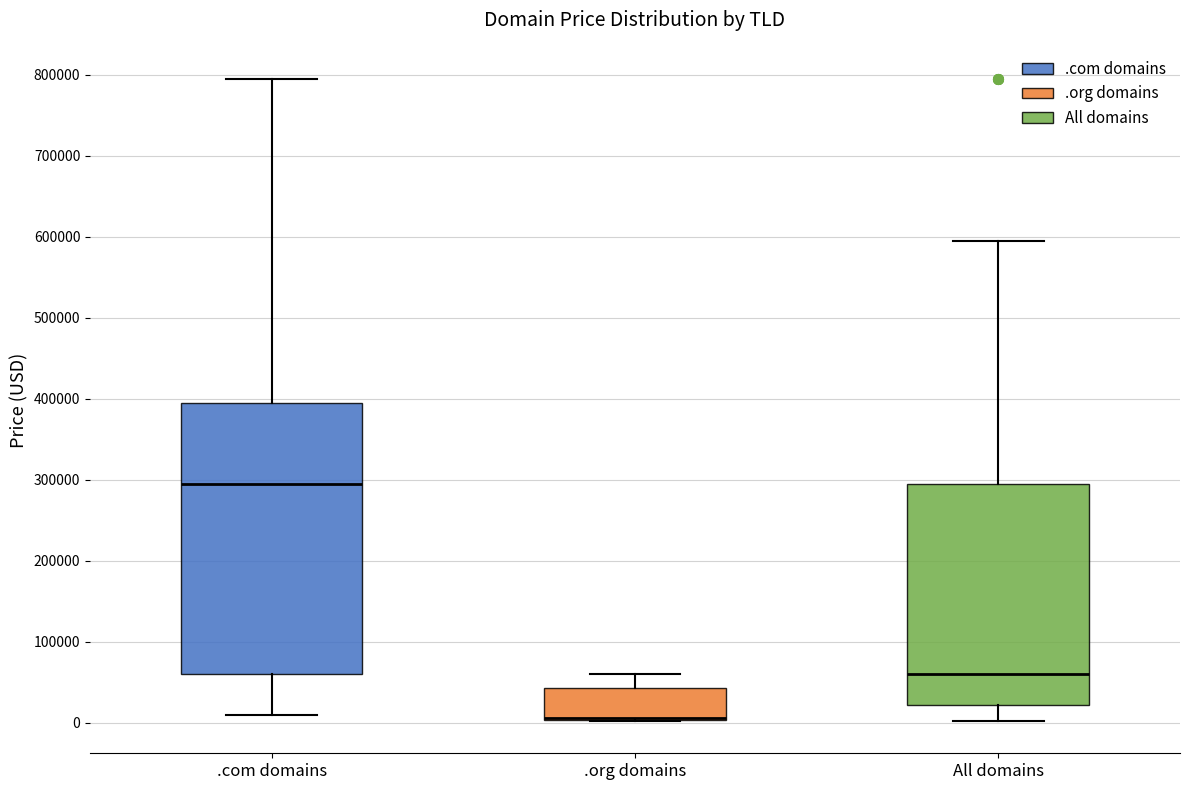

Which box's median line is the lowest?

.org domains